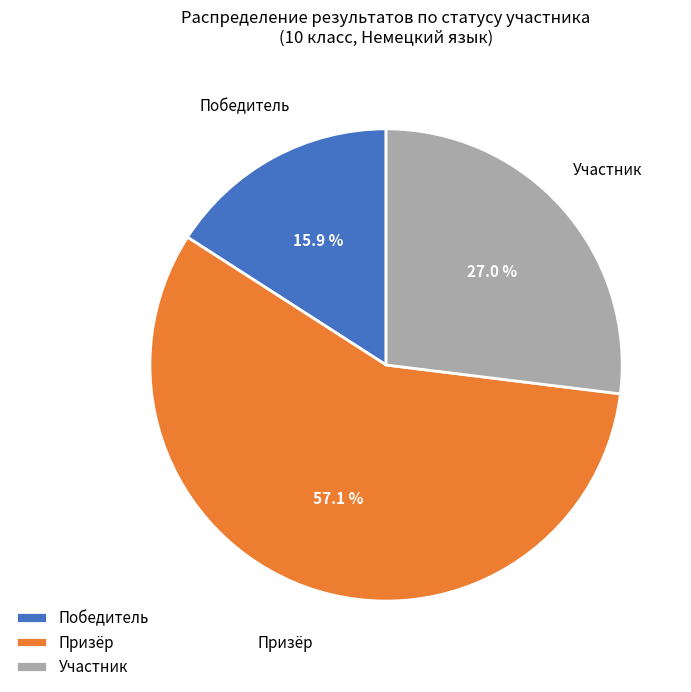

Which slice is the smallest?

Победитель